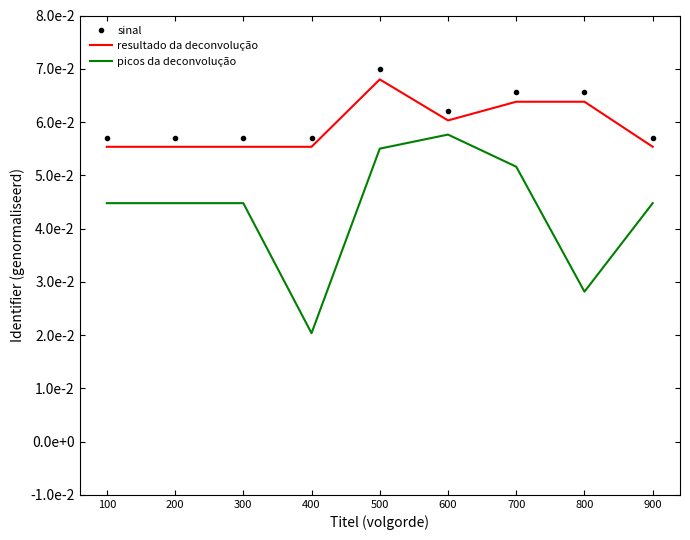

Which series changed the most between 600 and 700?

picos da deconvolução